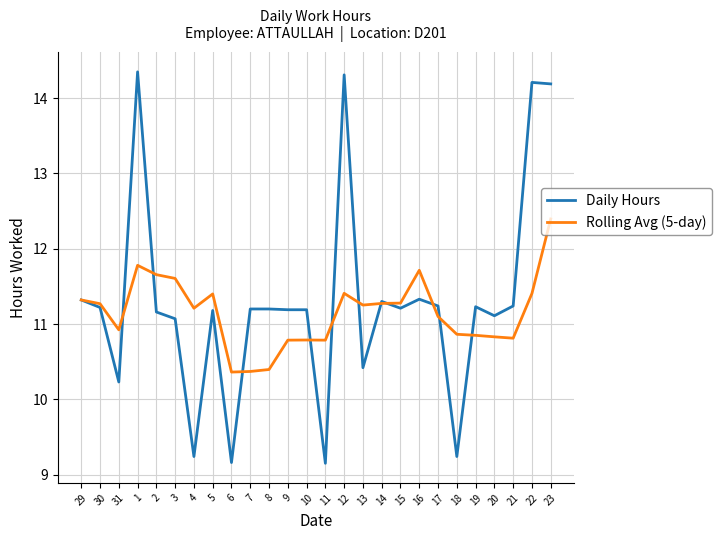

True or false: Daily Hours has a value of 11.2 at 30.

True